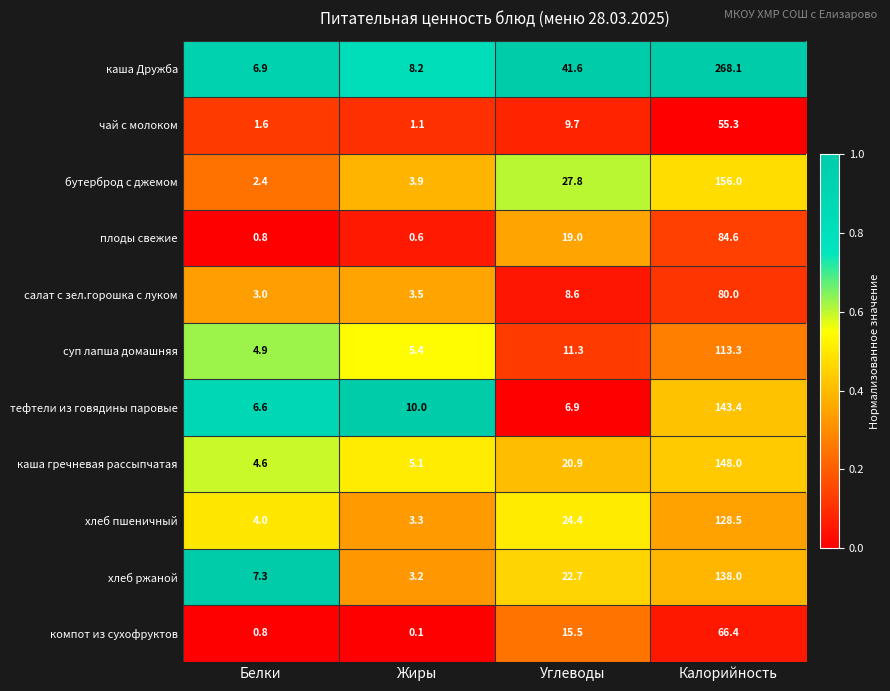

At which category is the sum across all series the highest?

Калорийность